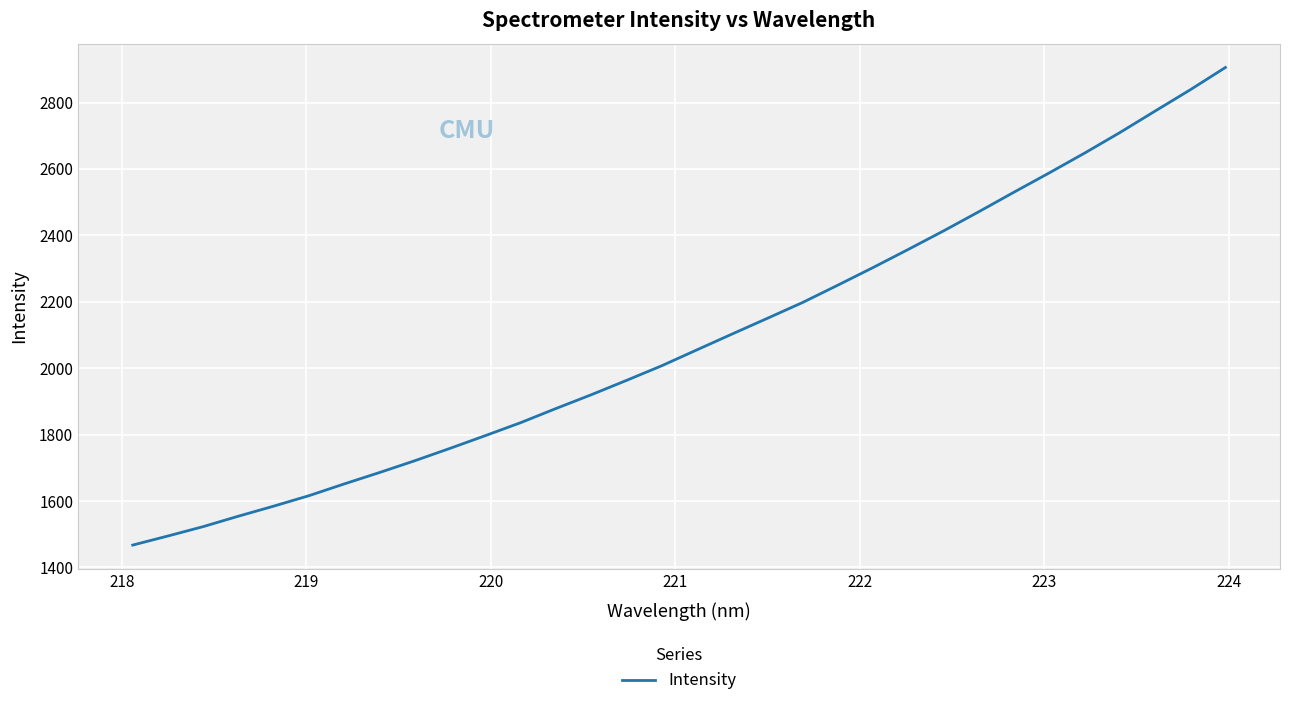

What is the smallest value displayed?

1467.4